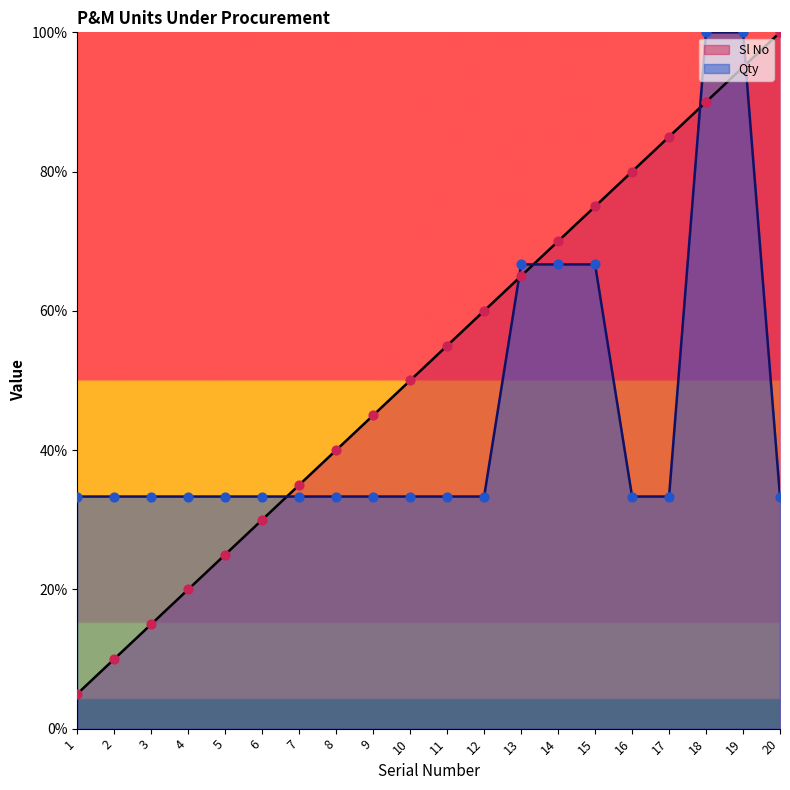

What is the total value across all series at 6?

63.3